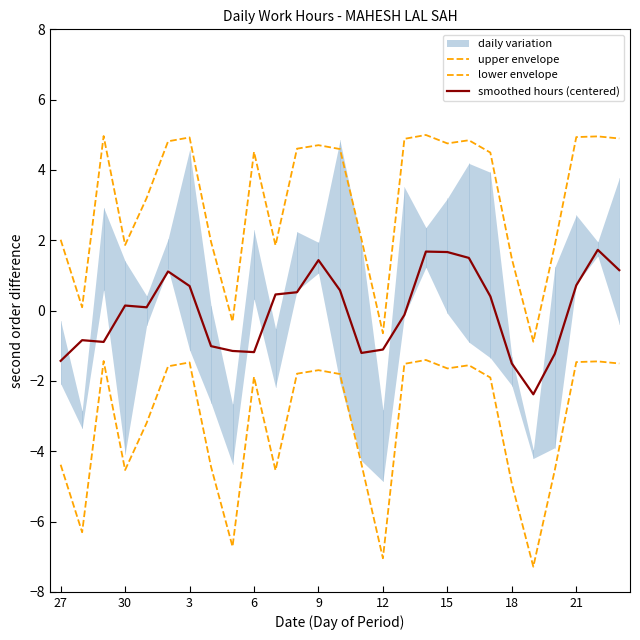

Which series has the widest spread of values?

upper envelope